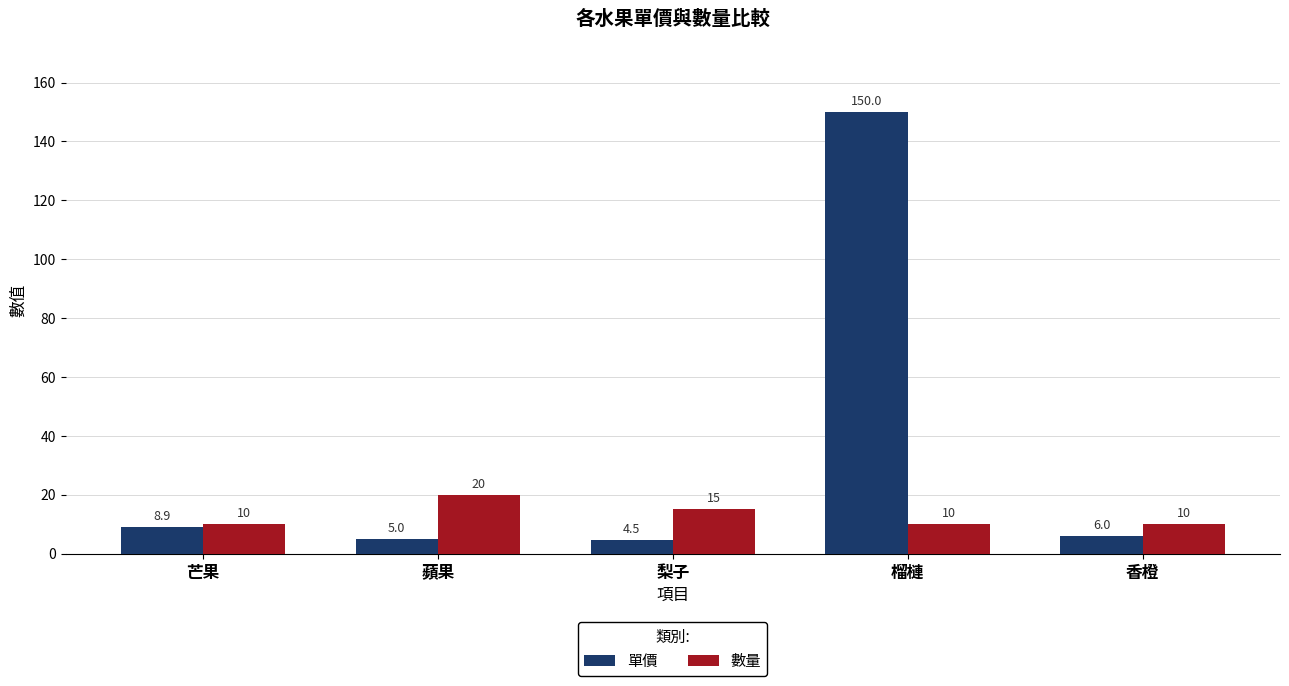

Which series changed the most between 梨子 and 榴槤?

單價